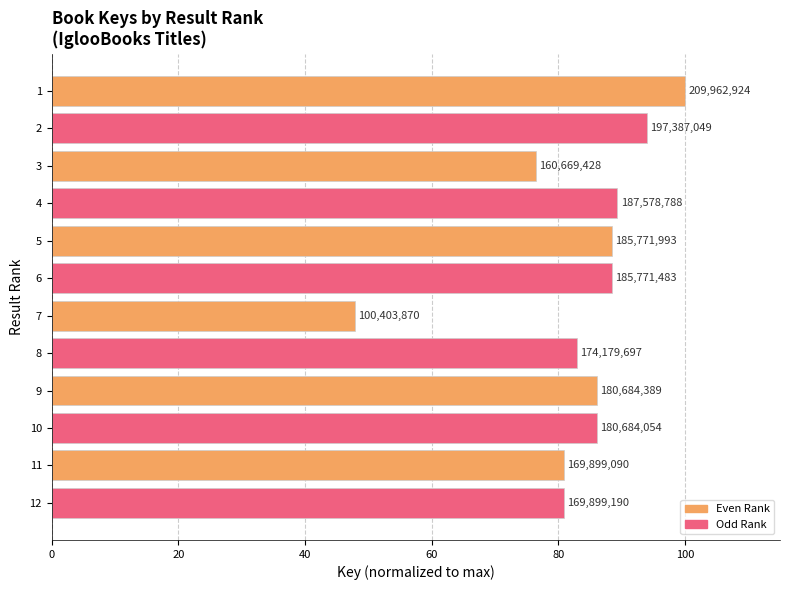

How many bars are there in total?

12